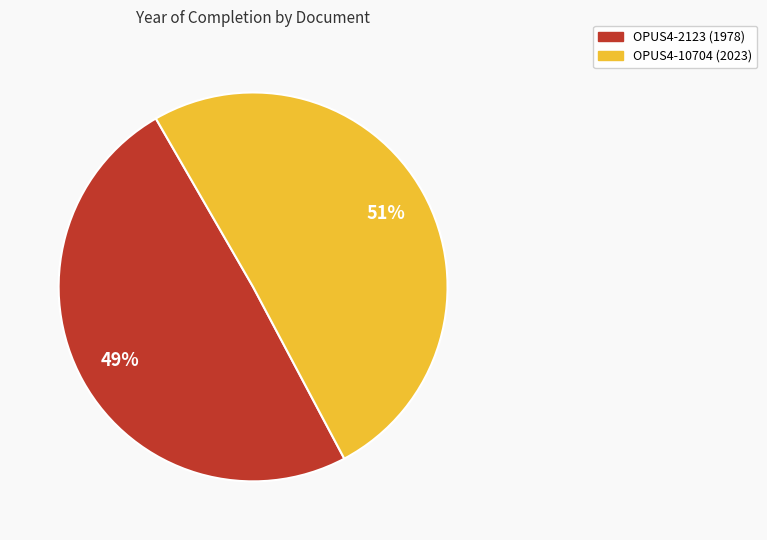

Which category has the smallest portion of the pie?

OPUS4-2123 (1978)